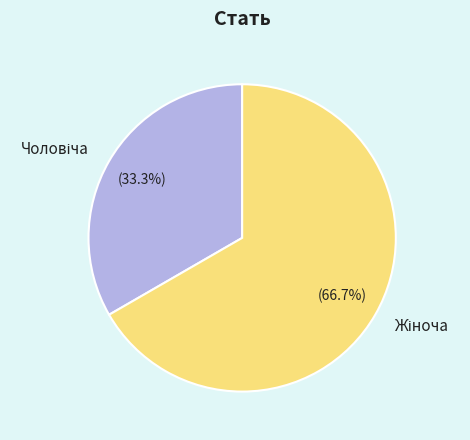

Does any single category account for the majority?

Yes